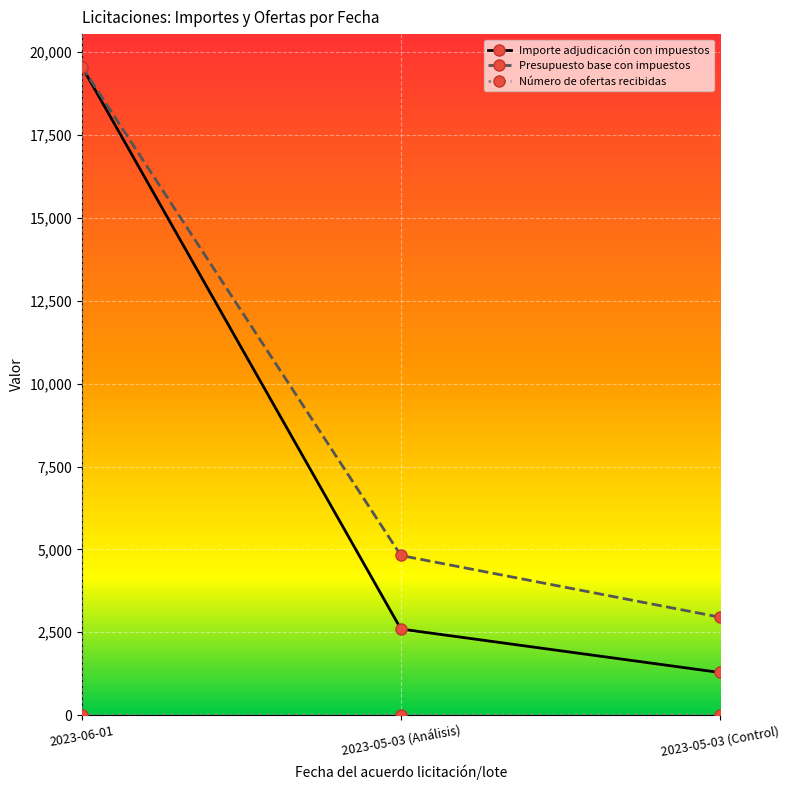

Which series has the largest range (max minus min)?

Importe adjudicación con impuestos